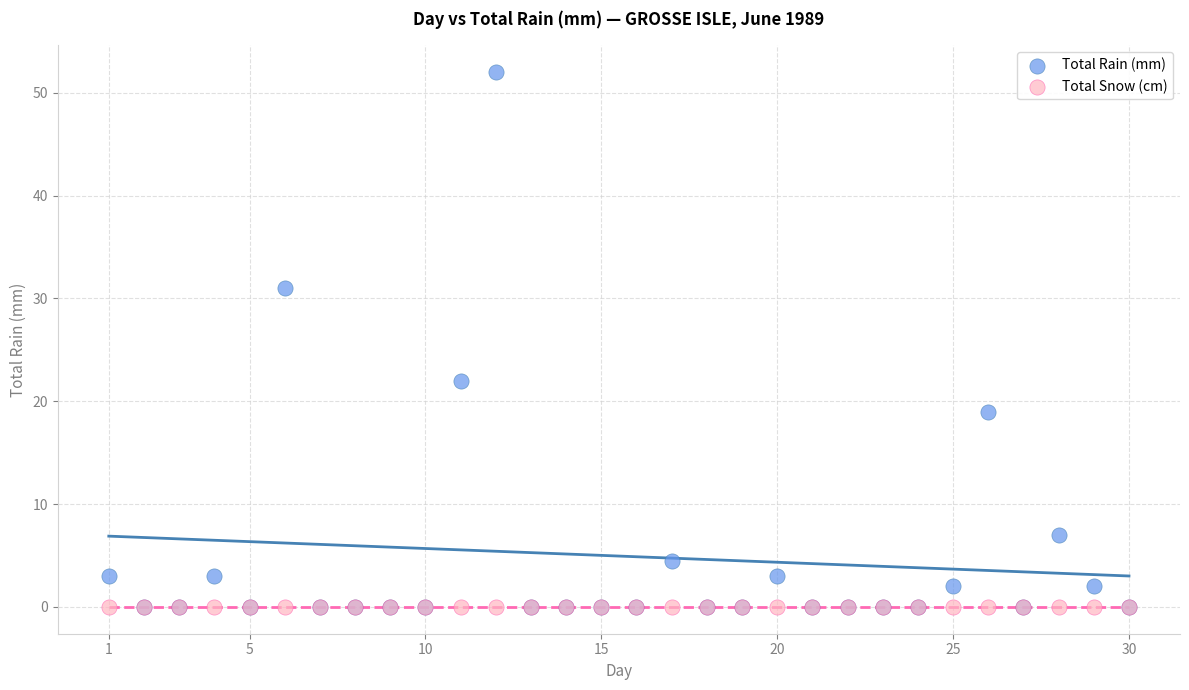

Across all series, what Y value is closest to 26?

22.0